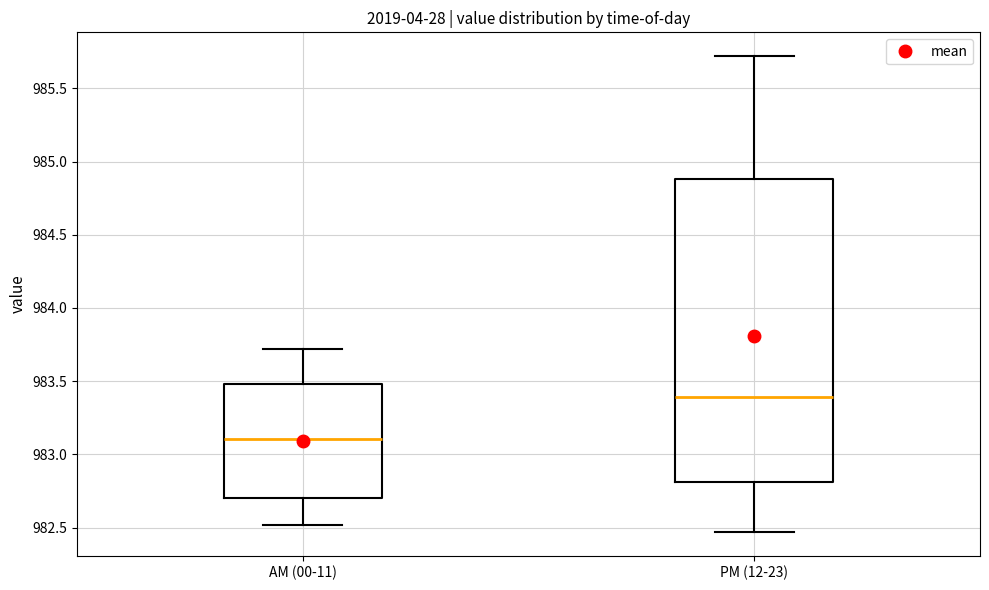

Which box's median line is the highest?

PM (12-23)